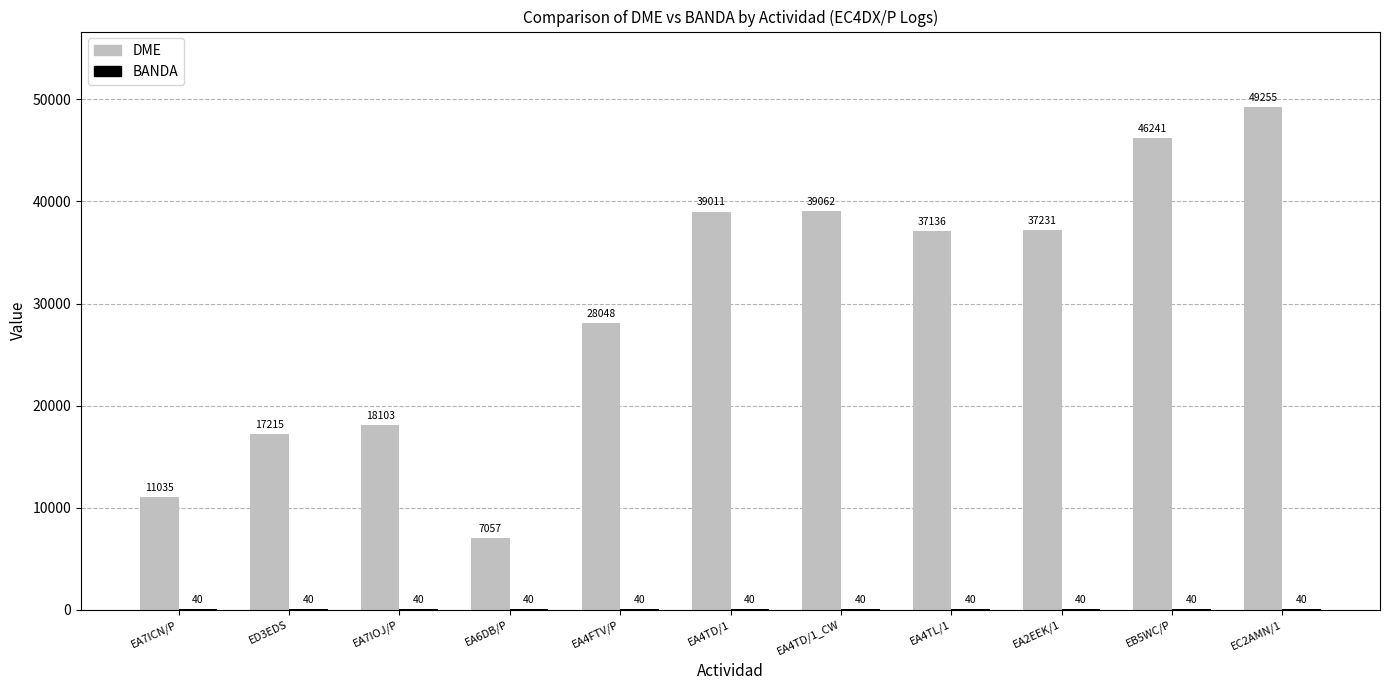

The value of DME at EA4TD/1_CW is 55574. True or false?

False